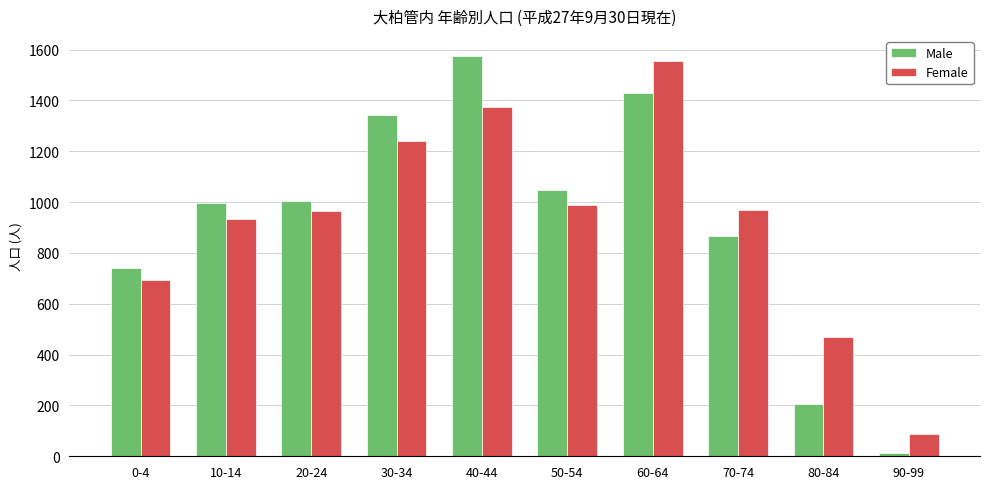

What is the average value of the Female series?

928